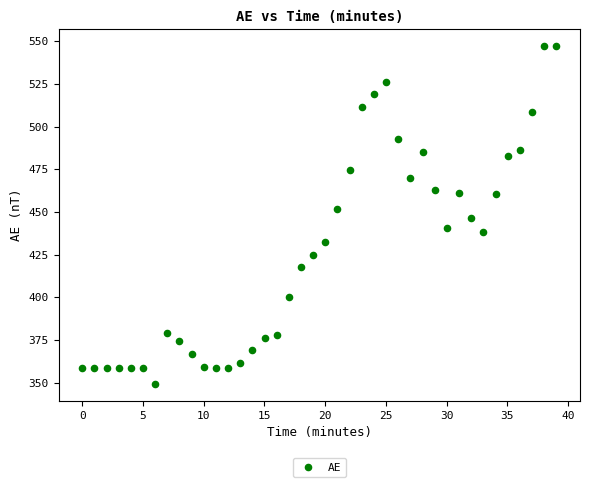

What is the range of Y values (max minus min)?

198.0